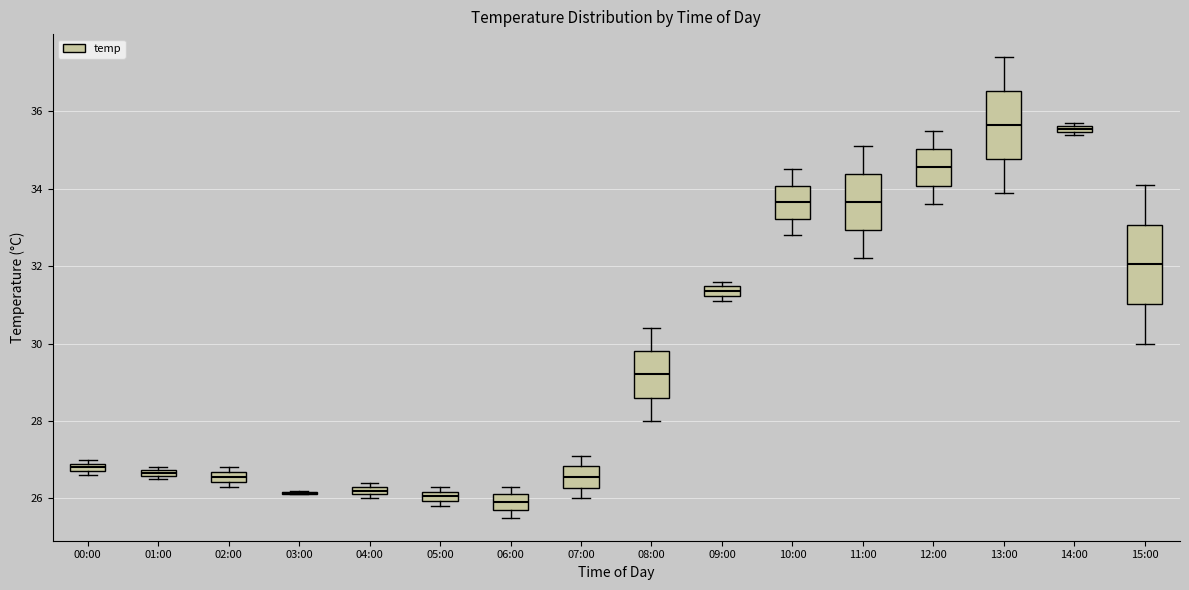

Which box is the tallest, from its lower edge to its upper edge?

15:00